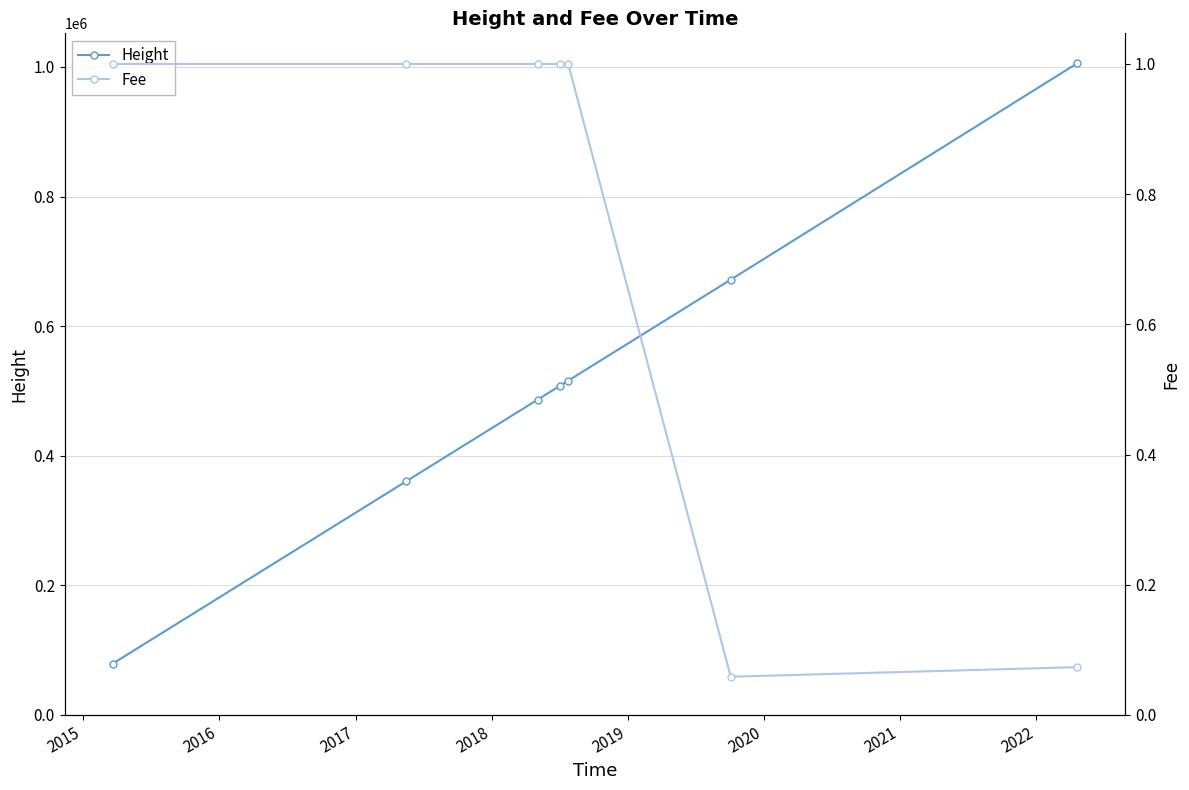

What is the value of the Height point at the 1st from the left?

79402